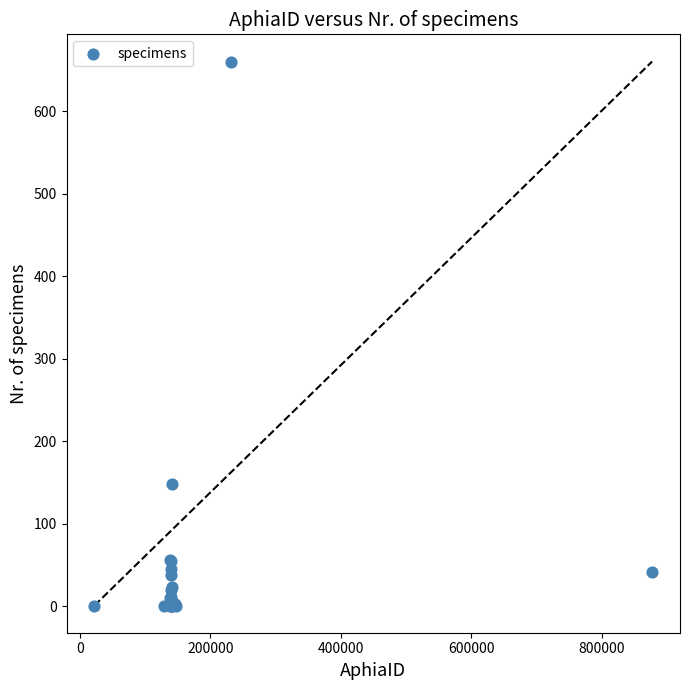

What Y value in the scatter plot is closest to 330?

148